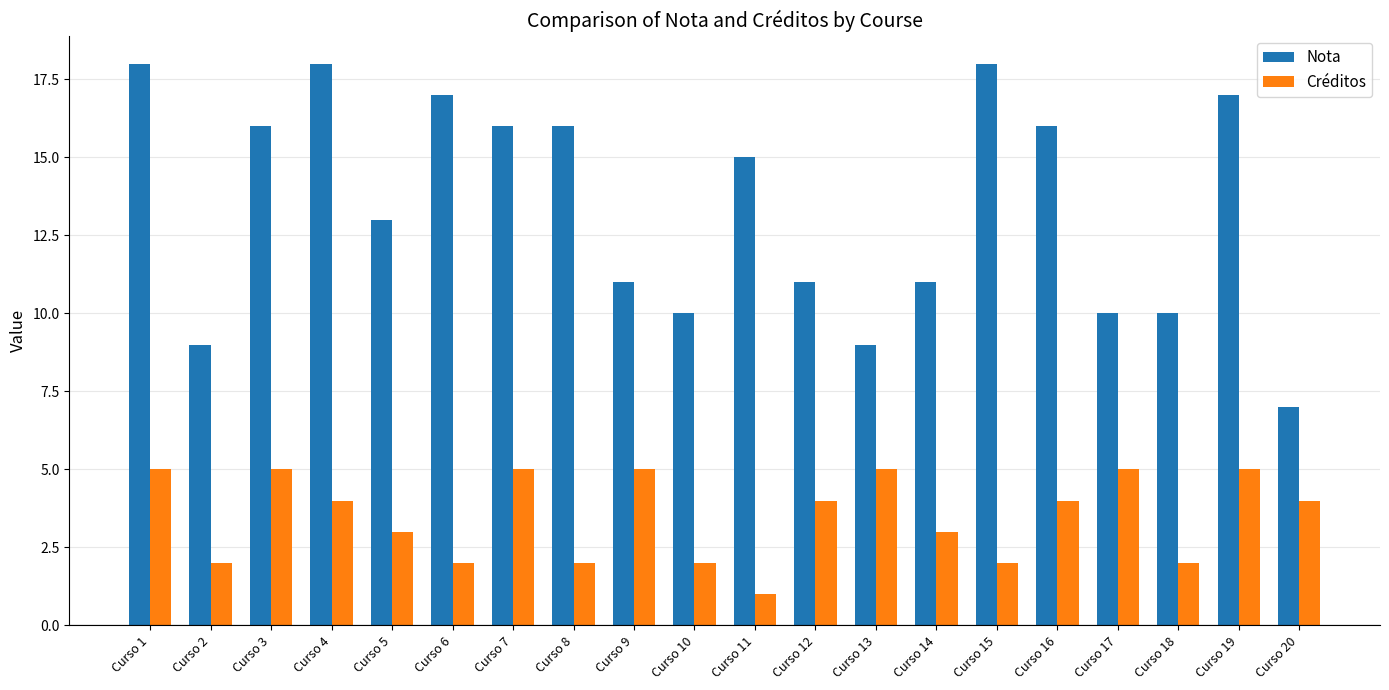

How many bars are there in each group?

2